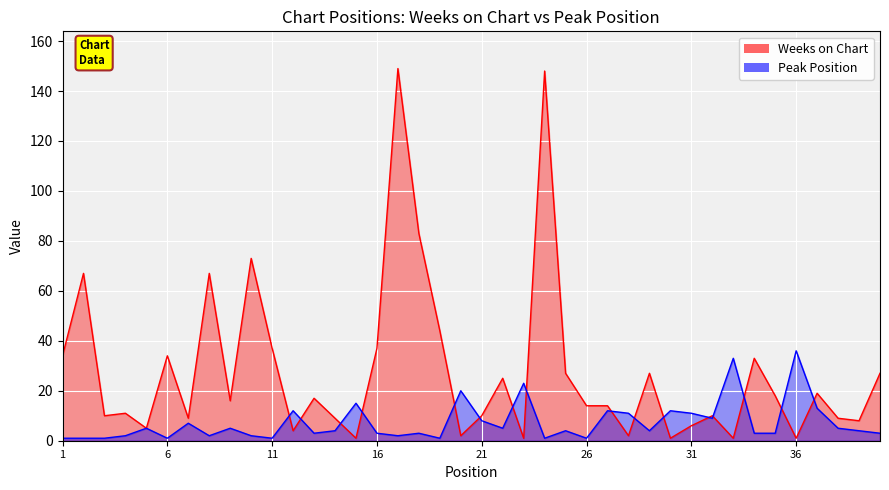

Reading left to right, list all the values displayed in this chart.

Weeks on Chart: 1=34	2=67	3=10	4=11	5=5	6=34	7=9	8=67	9=16	10=73	11=37	12=4	13=17	14=9	15=1	16=37	17=149	18=83	19=44	20=2	21=10	22=25	23=1	24=148	25=27	26=14	27=14	28=2	29=27	30=1	31=6	32=10	33=1	34=33	35=18	36=1	37=19	38=9	39=8	40=27
Peak Position: 1=1	2=1	3=1	4=2	5=5	6=1	7=7	8=2	9=5	10=2	11=1	12=12	13=3	14=4	15=15	16=3	17=2	18=3	19=1	20=20	21=8	22=5	23=23	24=1	25=4	26=1	27=12	28=11	29=4	30=12	31=11	32=9	33=33	34=3	35=3	36=36	37=13	38=5	39=4	40=3